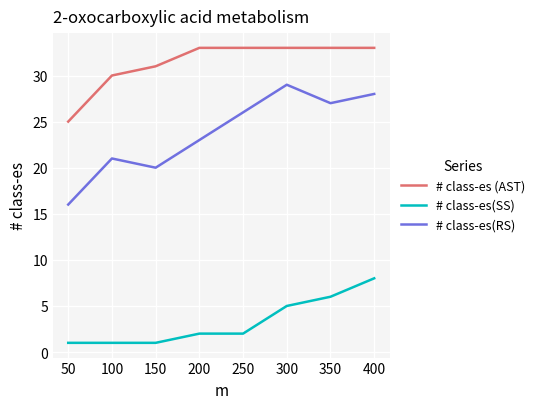

Is the value of # class-es(SS) at 400 greater than the value of # class-es (AST) at 350?

No